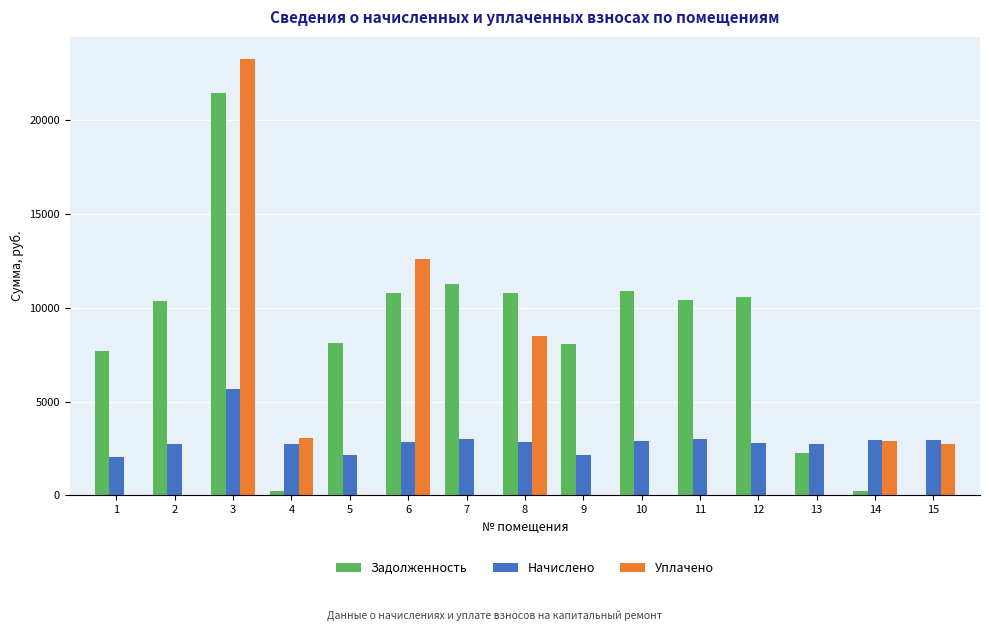

Are the bars horizontal?

No